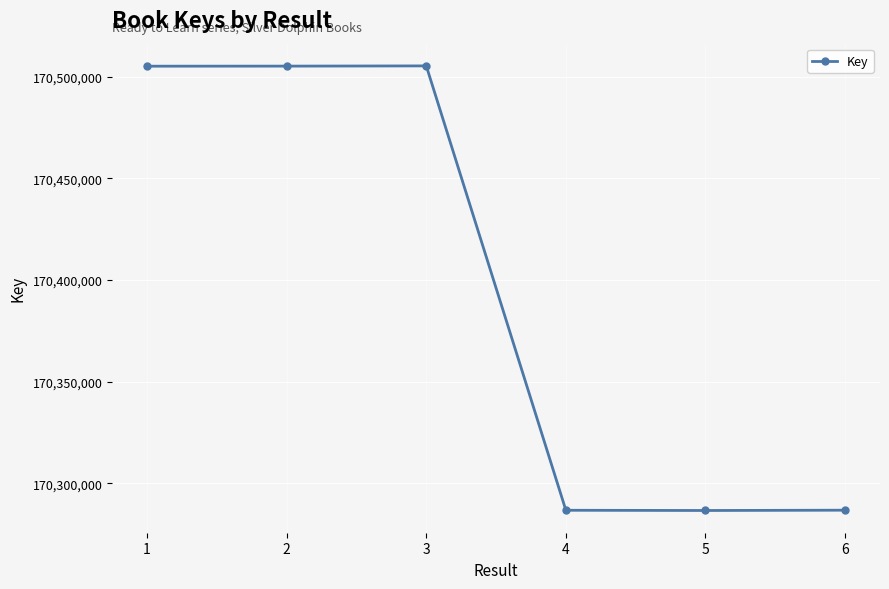

Does the chart have visible grid lines?

Yes